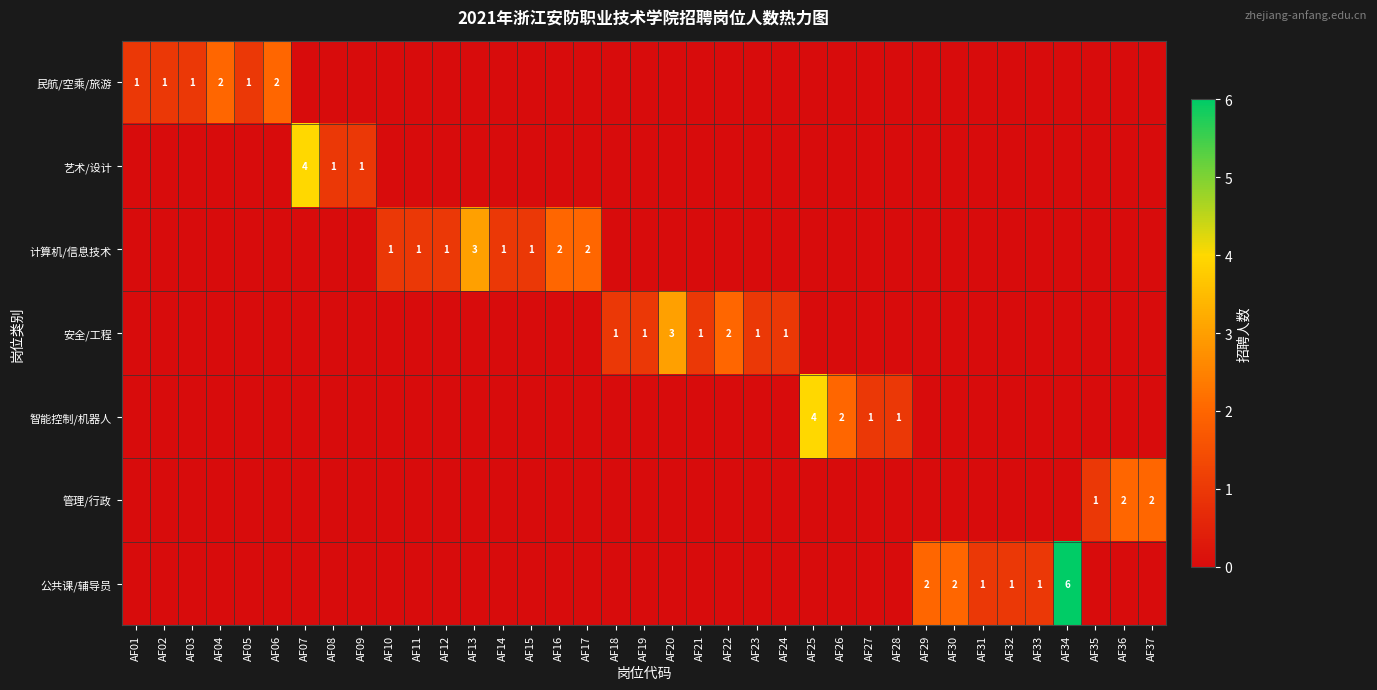

At how many categories does at least one series exceed 5?

1